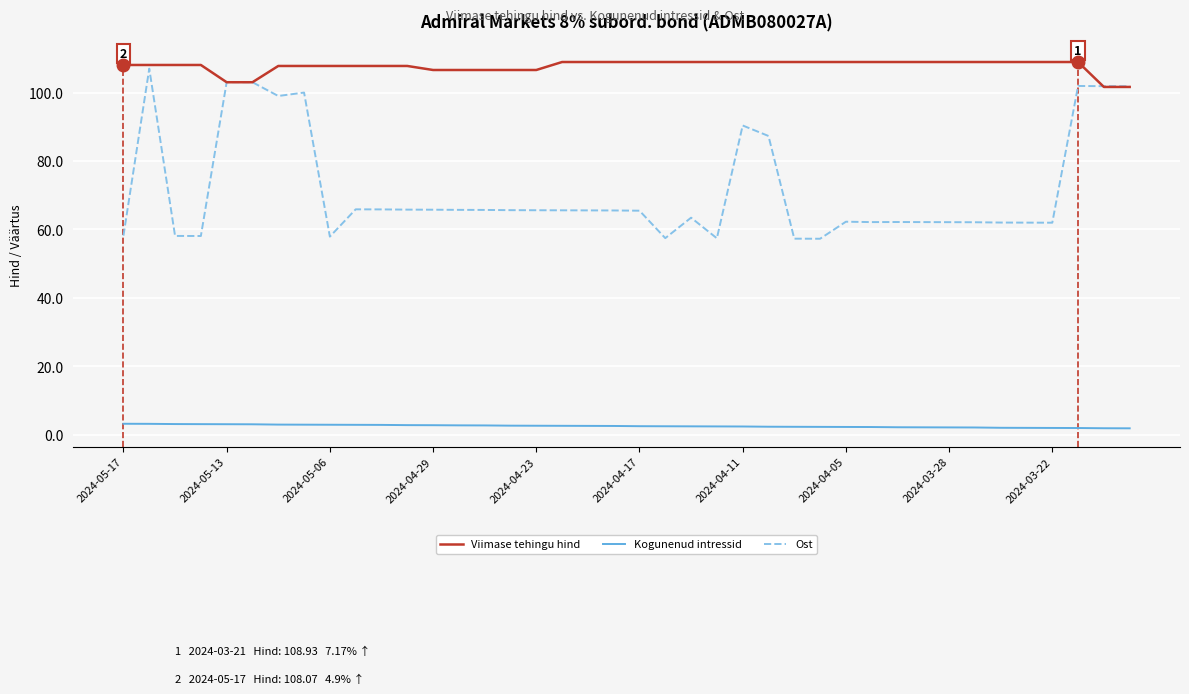

Which series has the widest spread of values?

Ost